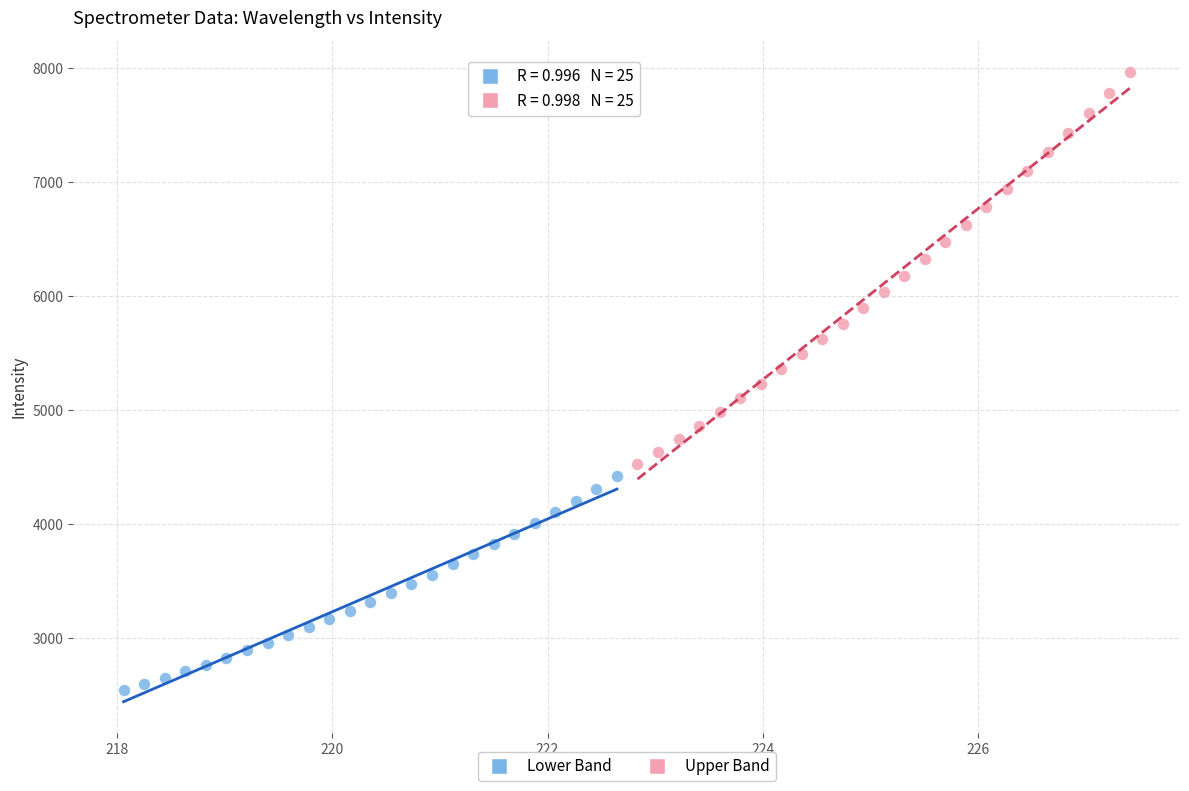

Which series reaches the minimum Y coordinate?

Lower Band